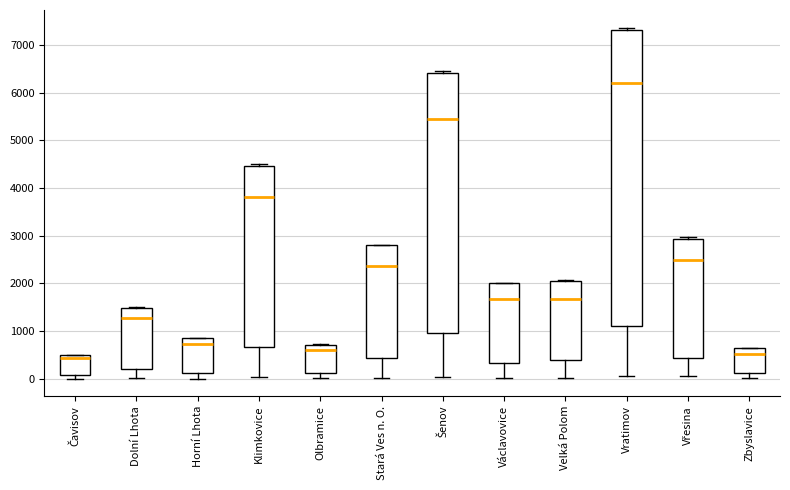

Reading left to right, transcribe this box plot: for each box, give where its median line is, the range the box spans, and where its two whiskers end, as read against the y-axis. The values are not printed on the chart, so give them approximately, as read against the axis.

Čavisov: median 400, box 100 to 500, whiskers 0 to 500
Dolní Lhota: median 1300, box 200 to 1500, whiskers 0 to 1500
Horní Lhota: median 700, box 100 to 900, whiskers 0 to 900
Klimkovice: median 3800, box 700 to 4500, whiskers 0 to 4500 (just above the box's upper edge)
Olbramice: median 600, box 100 to 700, whiskers 0 to 700
Stará Ves n. O.: median 2400, box 400 to 2800, whiskers 0 to 2800
Šenov: median 5500, box 1000 to 6400, whiskers 0 to 6400 (just above the box's upper edge)
Václavovice: median 1700, box 300 to 2000, whiskers 0 to 2000
Velká Polom: median 1700, box 400 to 2100, whiskers 0 to 2100
Vratimov: median 6200, box 1100 to 7300, whiskers 100 to 7400
Vřesina: median 2500, box 400 to 2900, whiskers 0 to 3000
Zbyslavice: median 500, box 100 to 600, whiskers 0 to 600